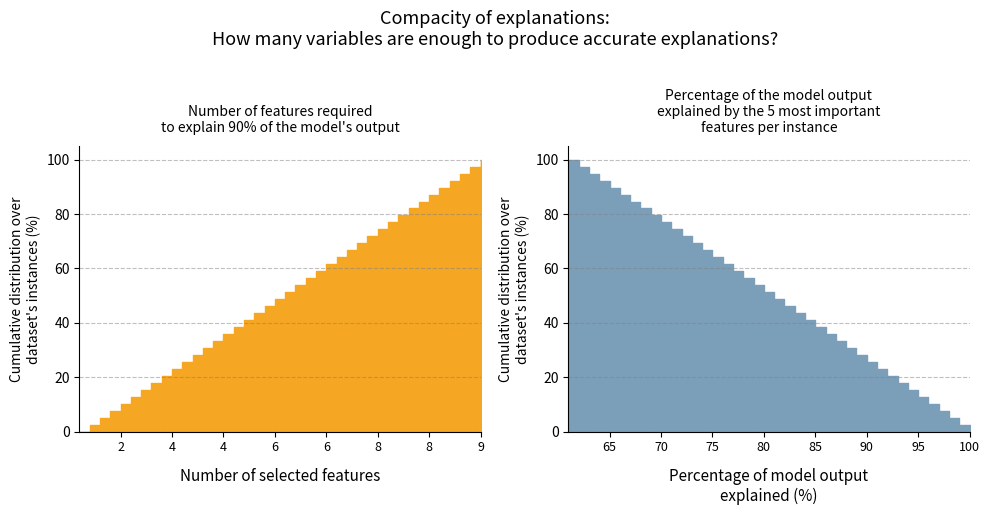

How many data points in P2 are above 1?

15